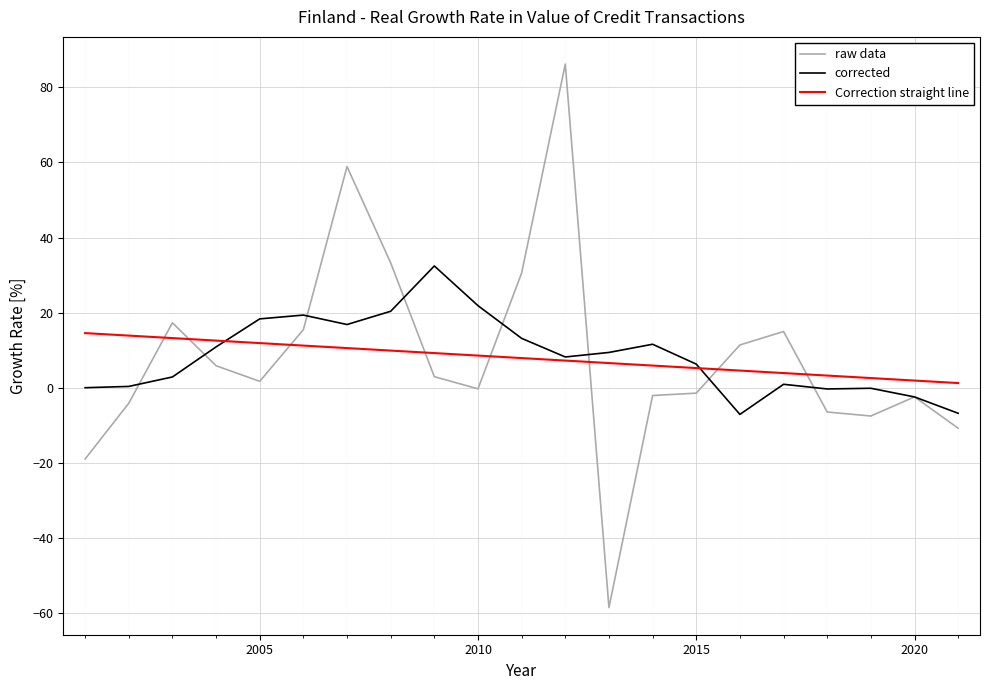

Which series has the largest range (max minus min)?

raw data